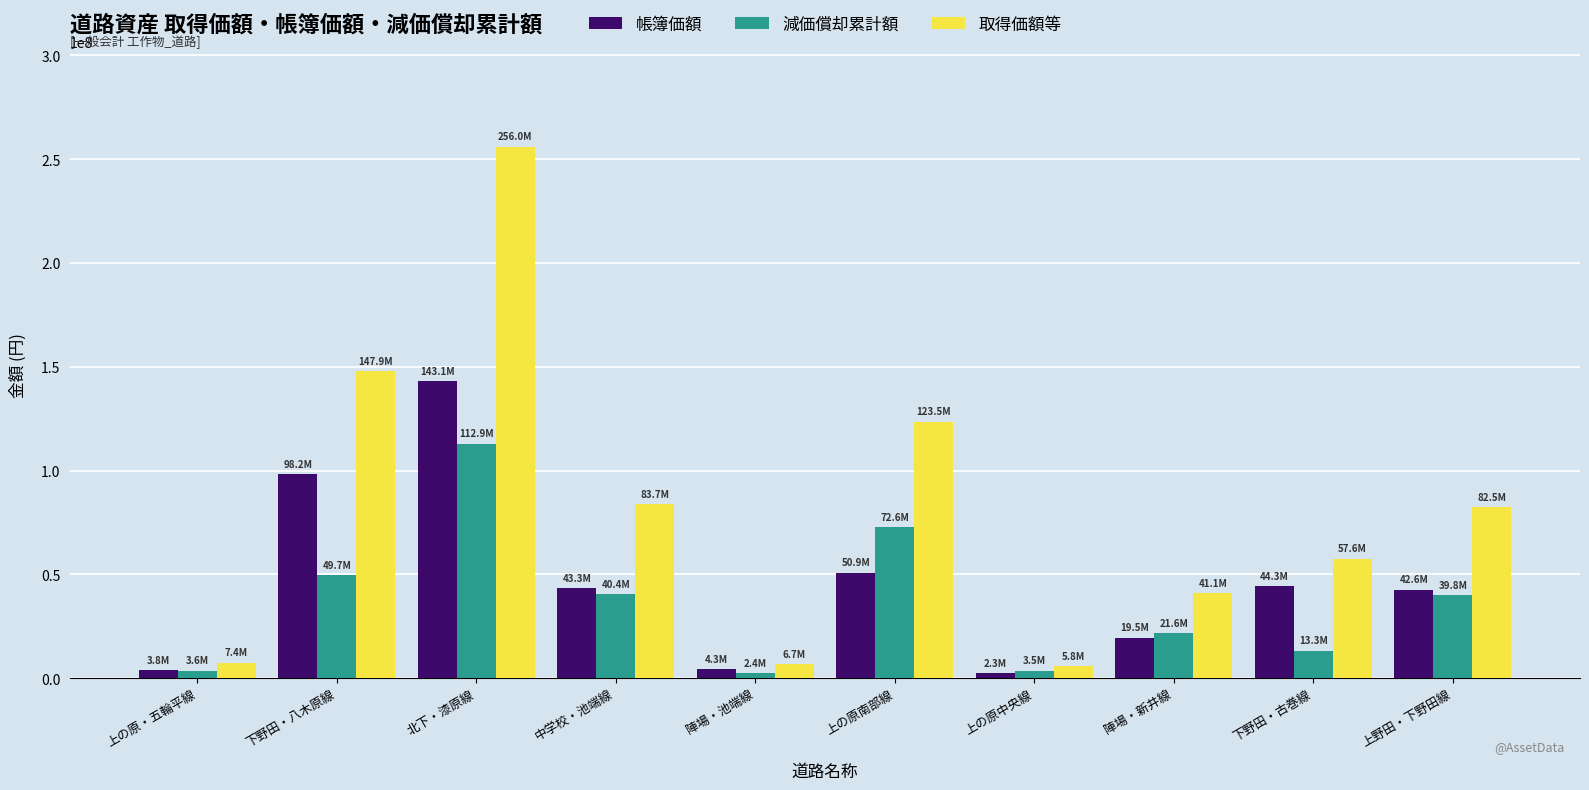

Is the value of 取得価額等 at 北下・漆原線 greater than the value of 帳簿価額 at 陣場・新井線?

Yes